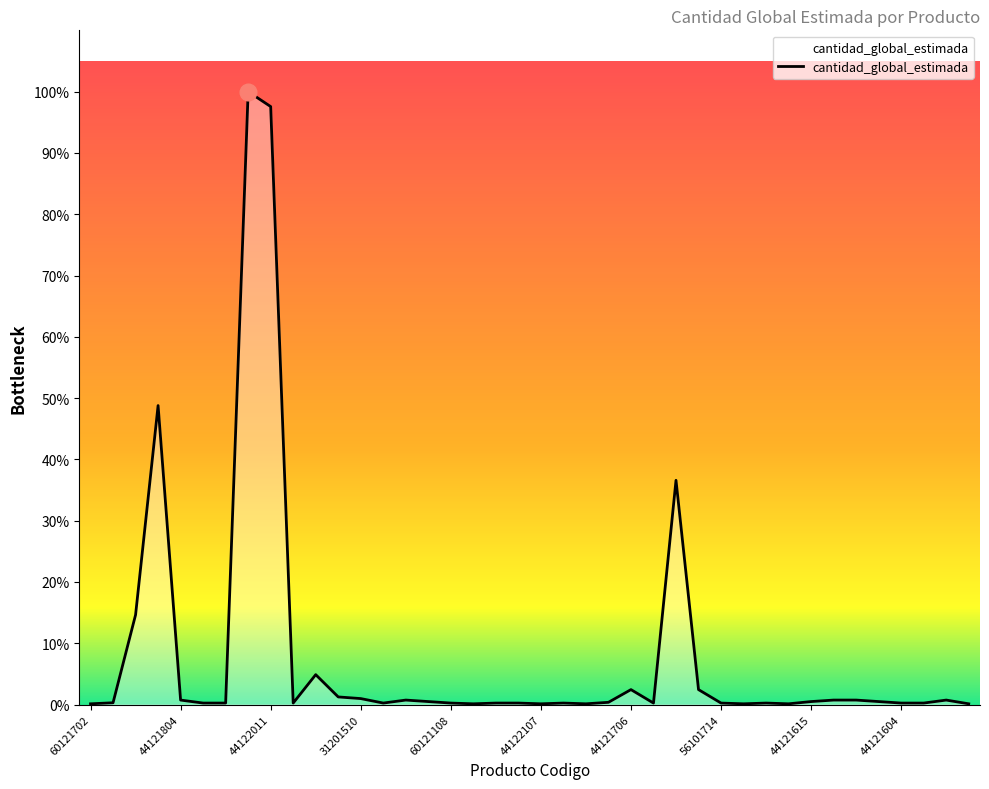

Is this an area chart (filled region under the line)?

Yes